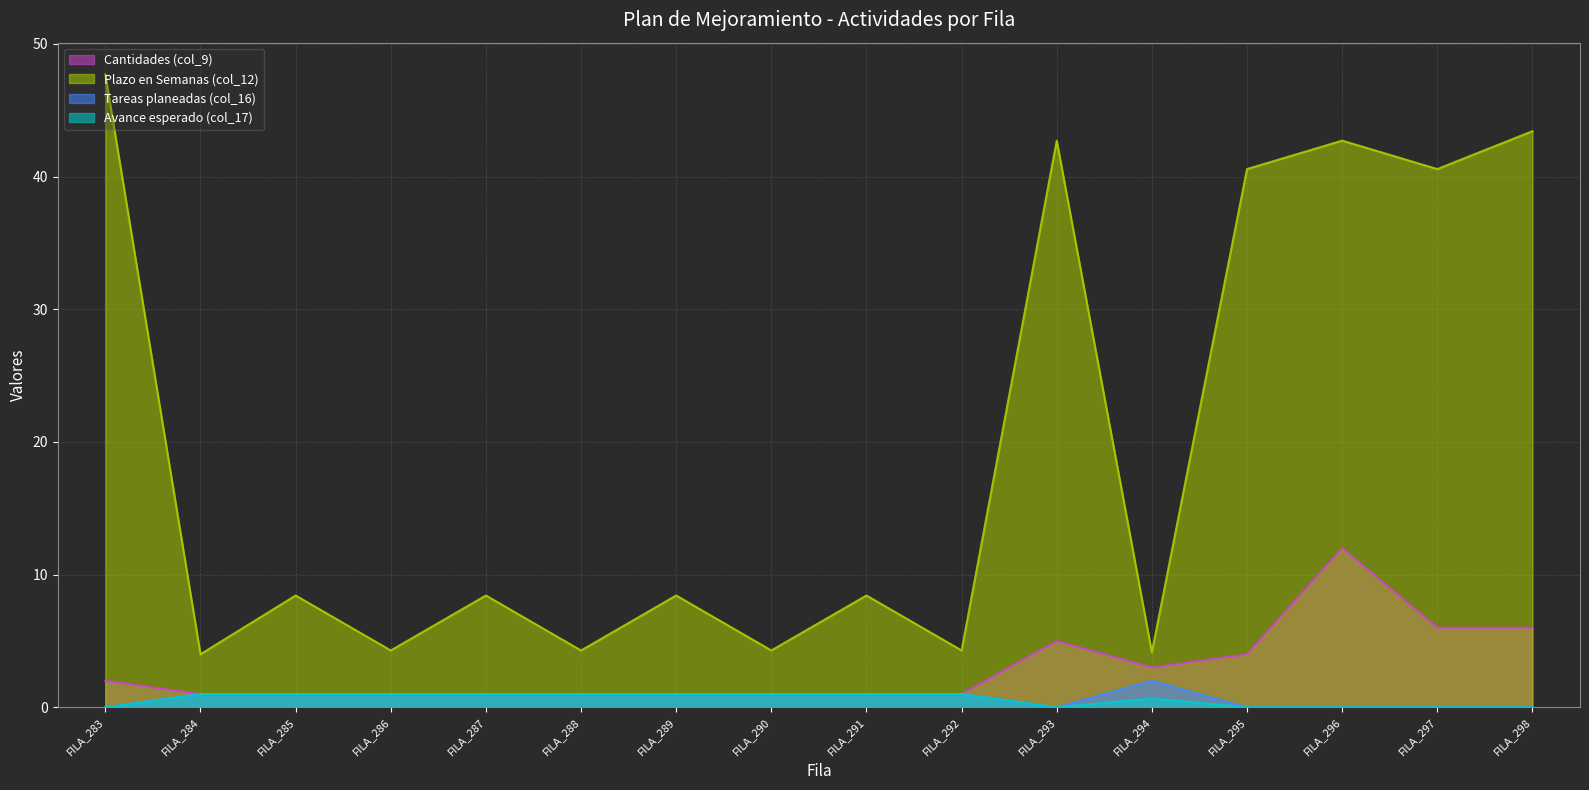

Is the value of Avance esperado (col_17) at FILA_294 greater than the value of Cantidades (col_9) at FILA_297?

No